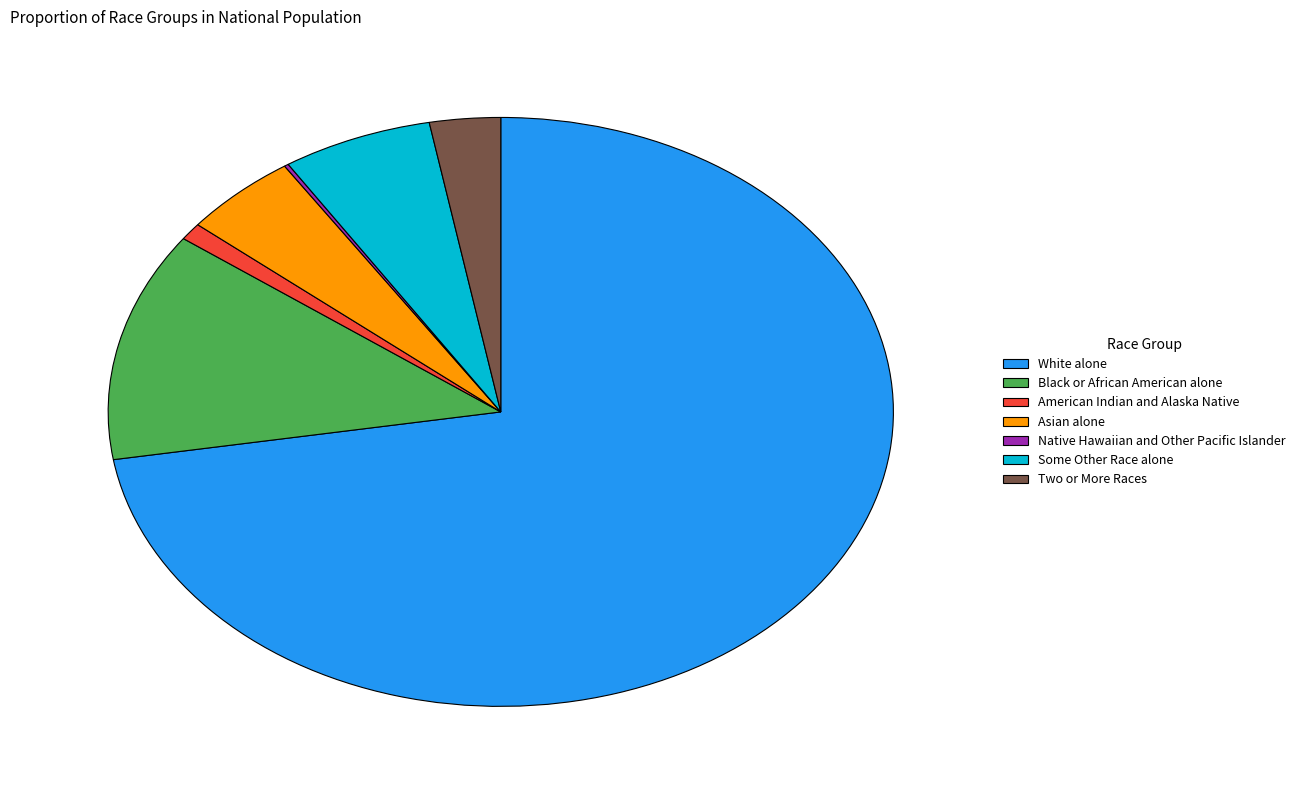

What is the largest slice in the pie chart?

White alone